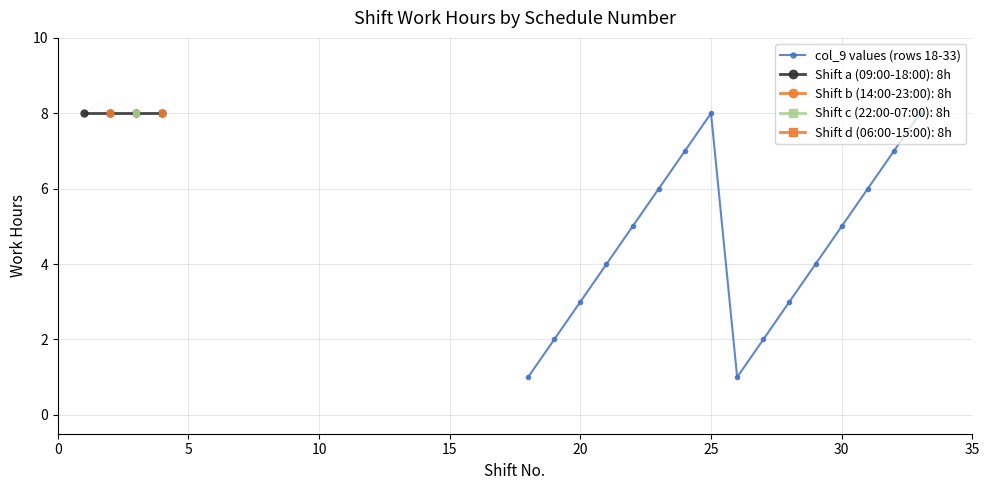

The col_9 values (rows 18-33) series shows 8 at 25. True or false?

True